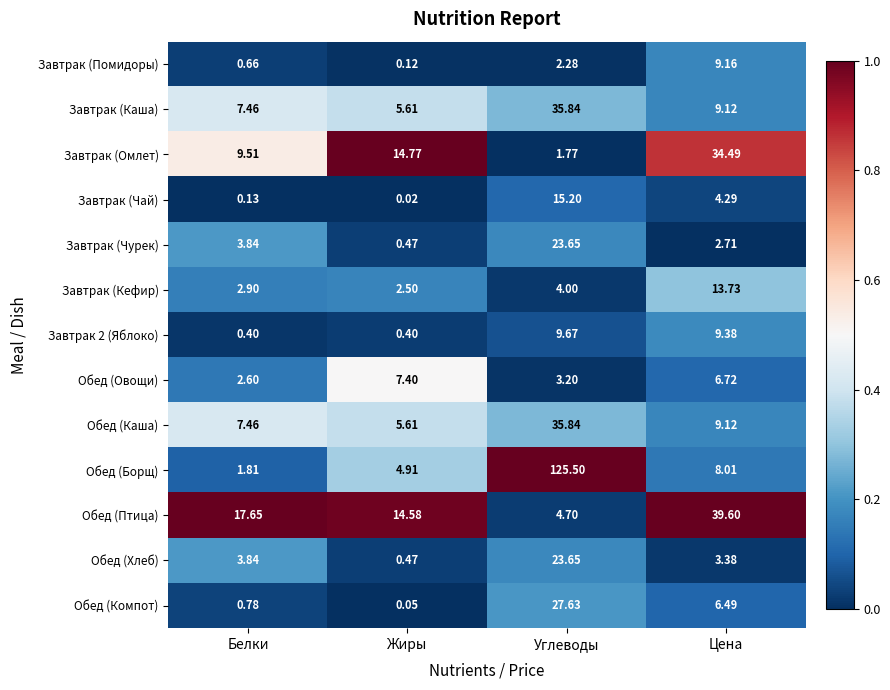

At which category is the sum across all series the highest?

Углеводы